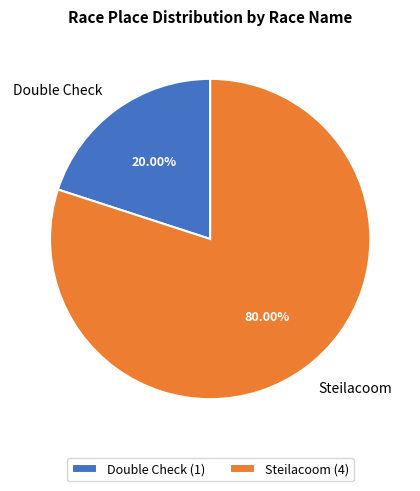

Which slice is the largest?

Steilacoom